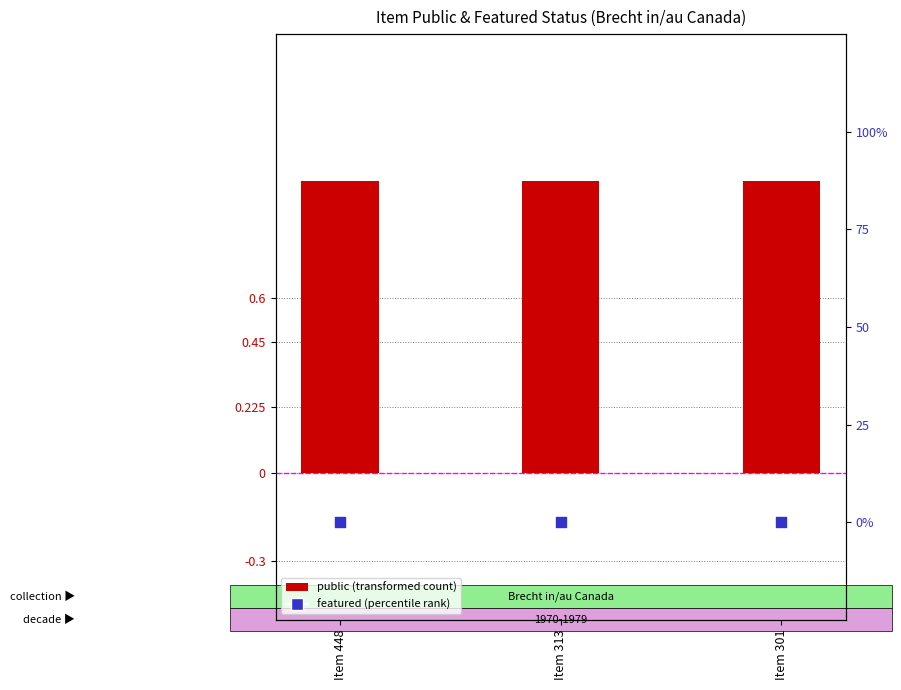

At how many categories does at least one series exceed 0?

3